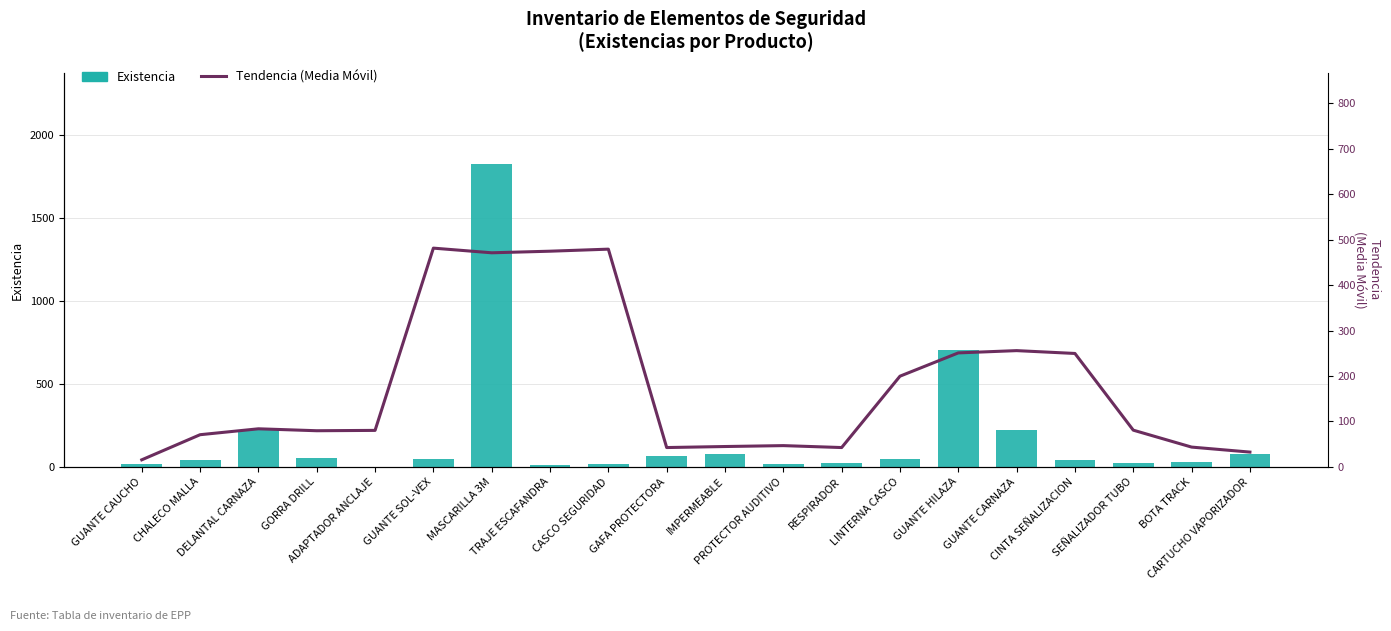

Rank the series at GUANTE HILAZA from highest to lowest value.

Existencia, Tendencia (Media Móvil)